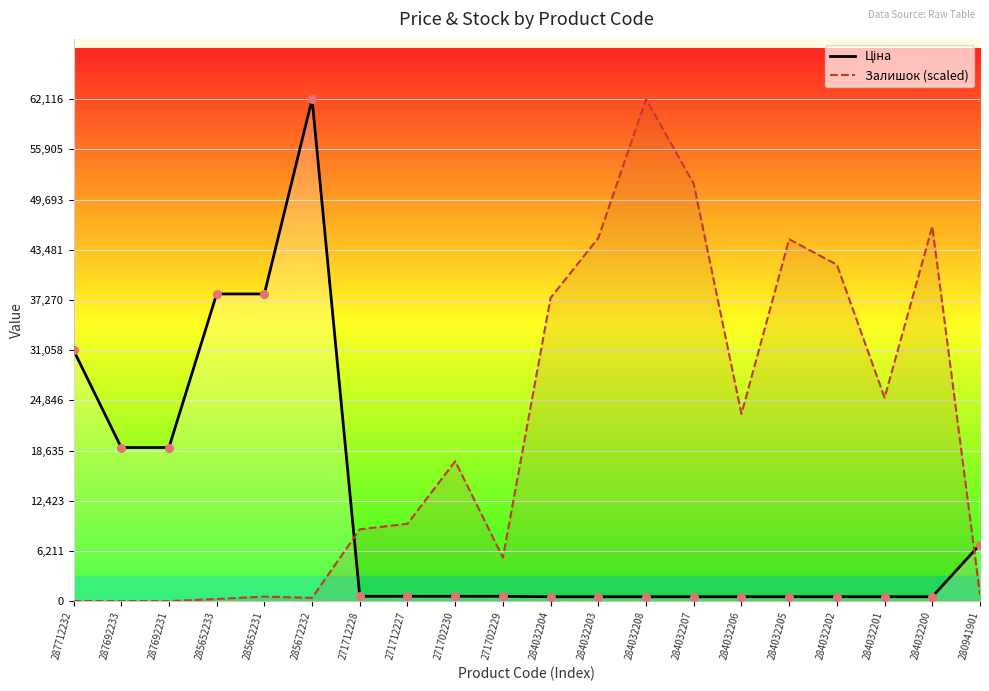

At which category is the sum across all series the highest?

284032208